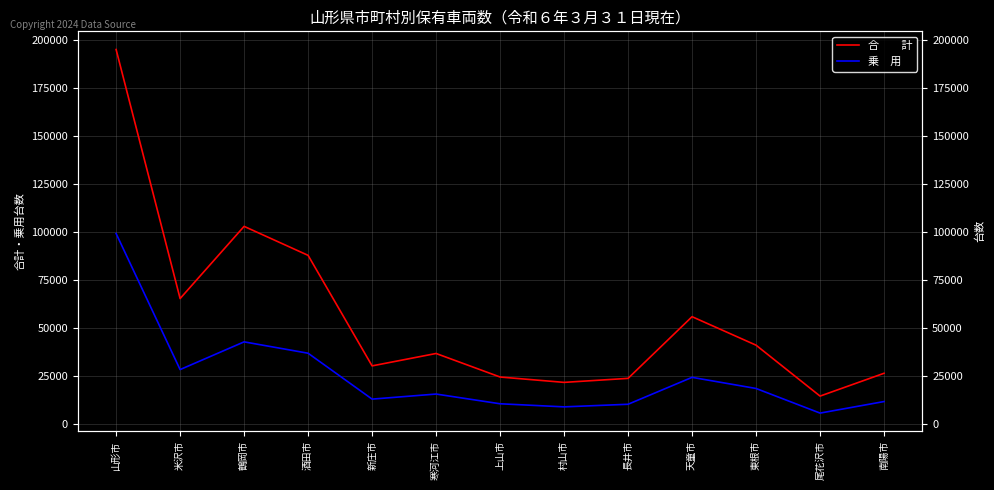

What is the spread (max minus min) of values at 上山市?

13933